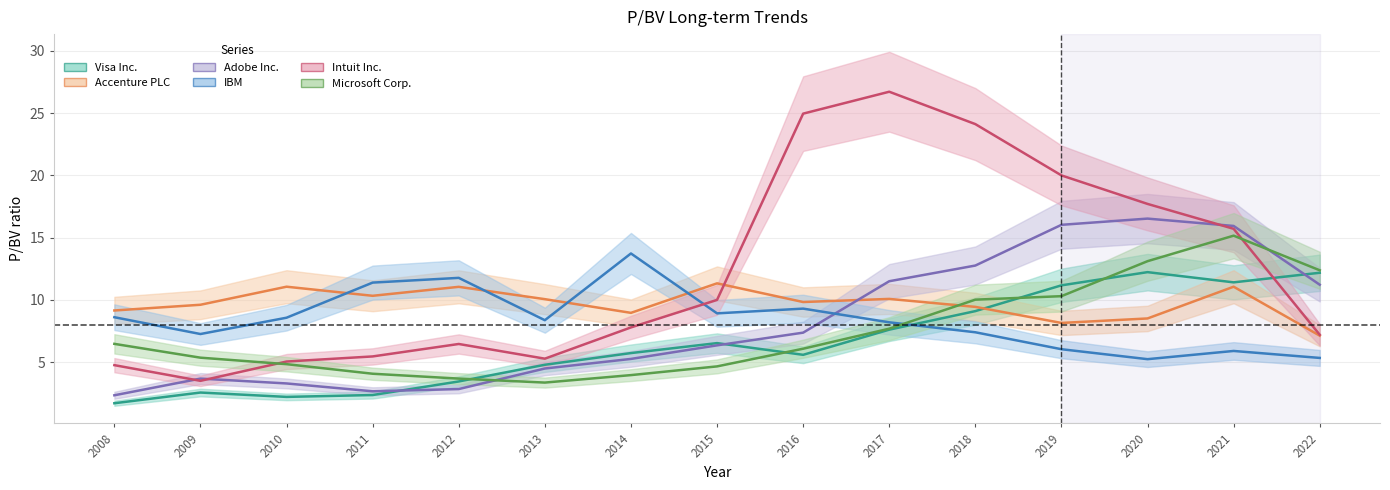

What is the lowest value of the Adobe Inc. series?

2.3